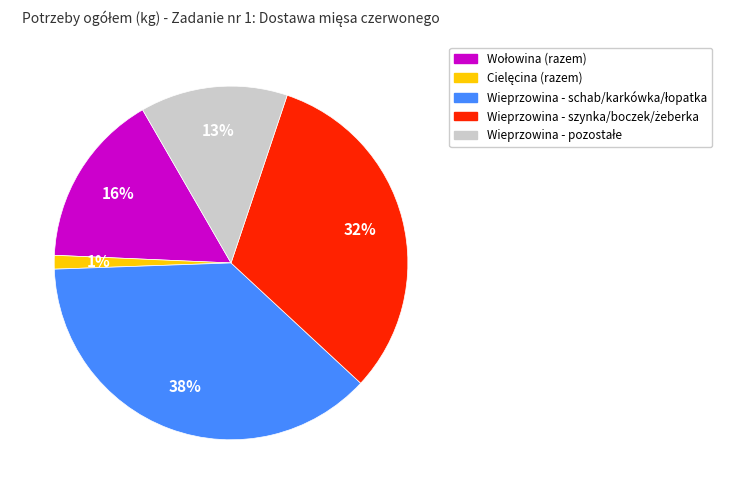

To the nearest percent, what is the average slice percentage?

20%